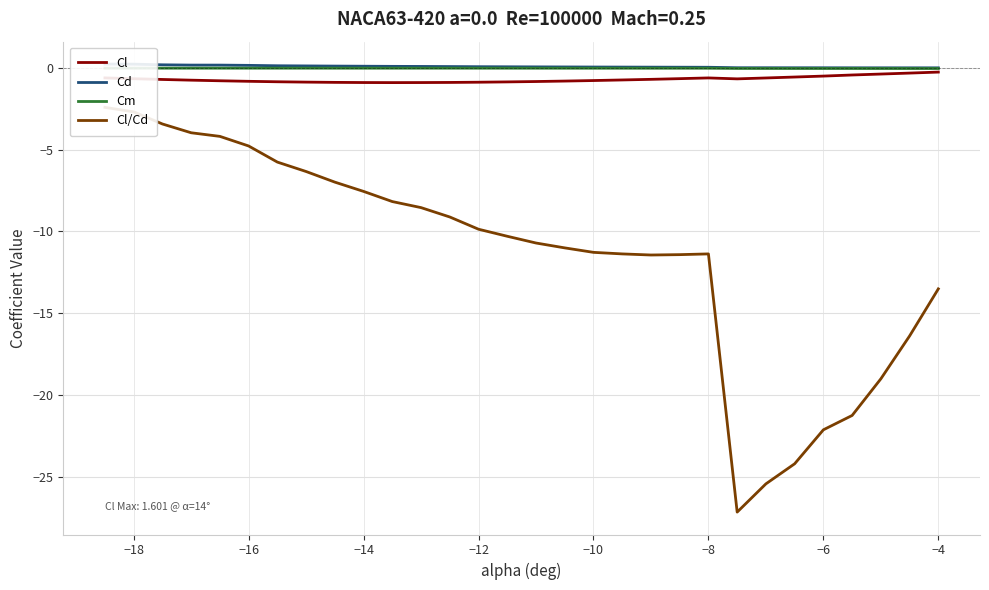

At −10, list the series in order from smallest to largest.

Cl/Cd, Cl, Cm, Cd